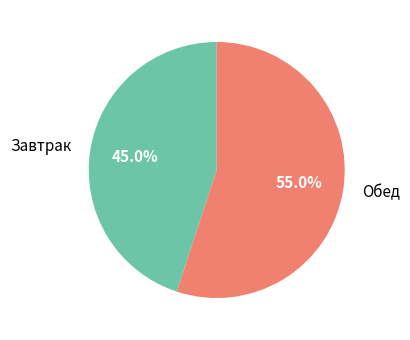

Is it true that Завтрак is 57% of the pie?

False